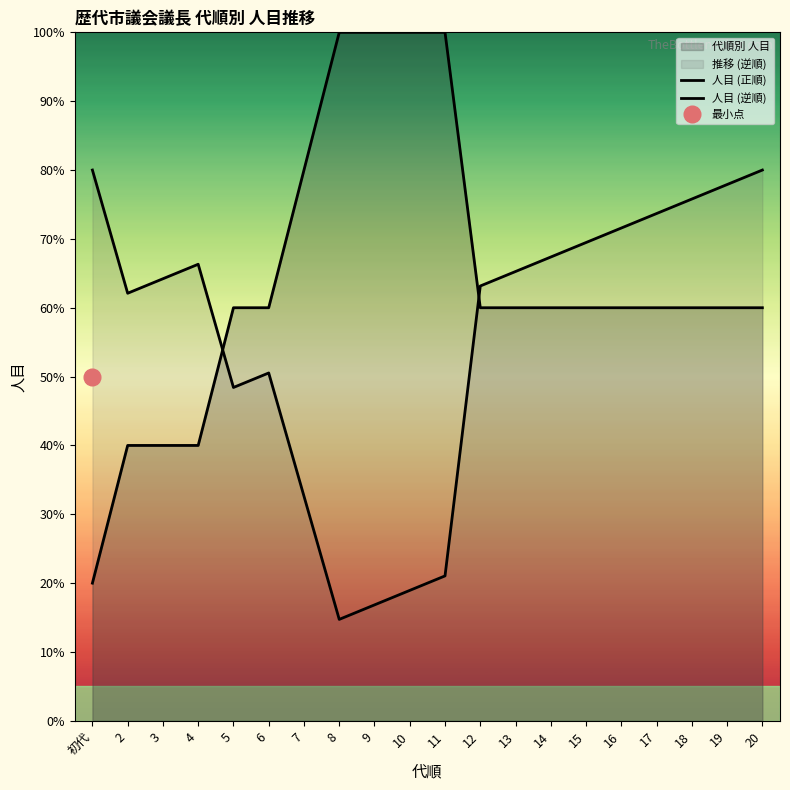

Is it true that 人目 (正順) equals 60.0 at 13?

True